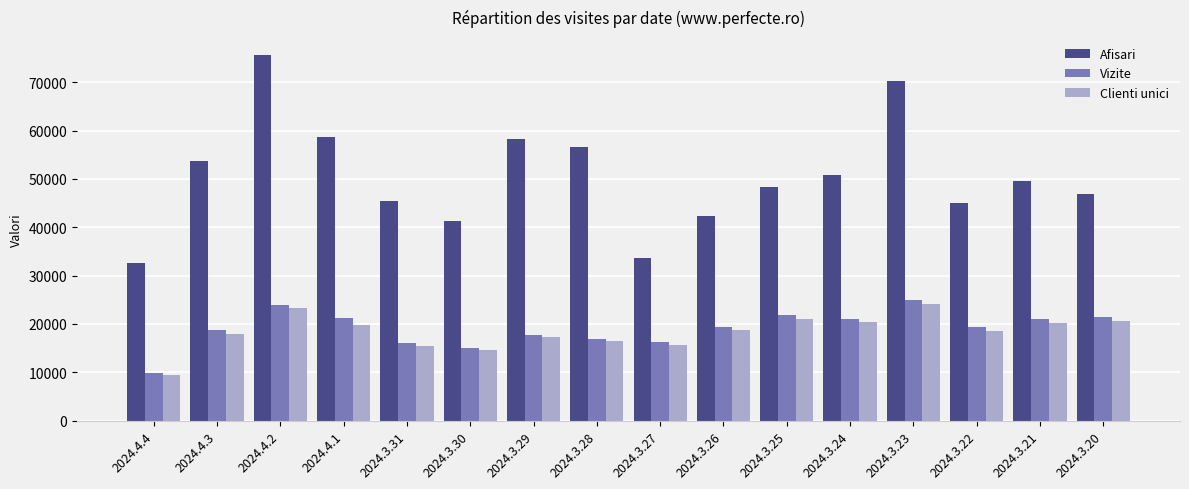

Is it true that Vizite equals 6816 at 2024.3.29?

False